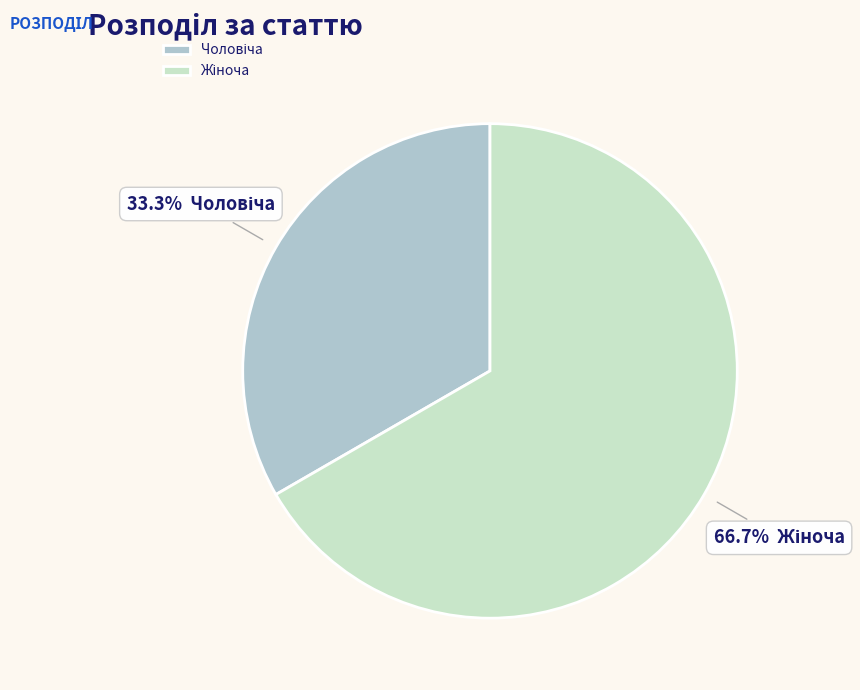

Is there any slice that represents more than half of the pie?

Yes